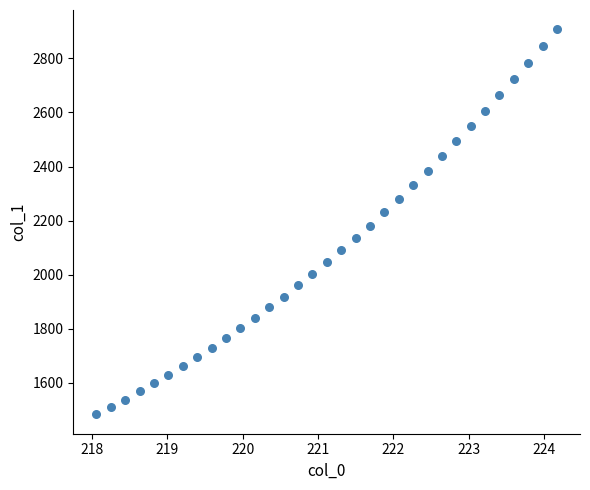

What is the range of X values (max minus min)?

6.1